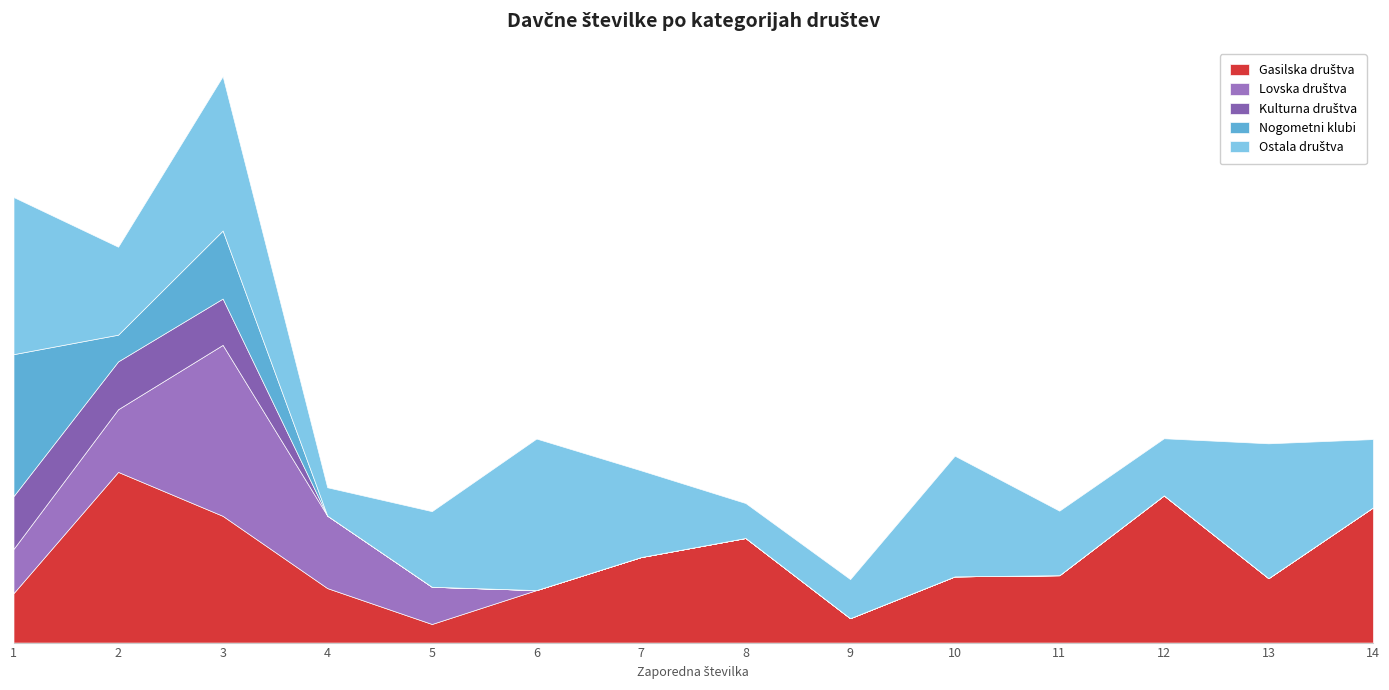

What is the sum of the Gasilska društva values at 11 and 1?

65269197